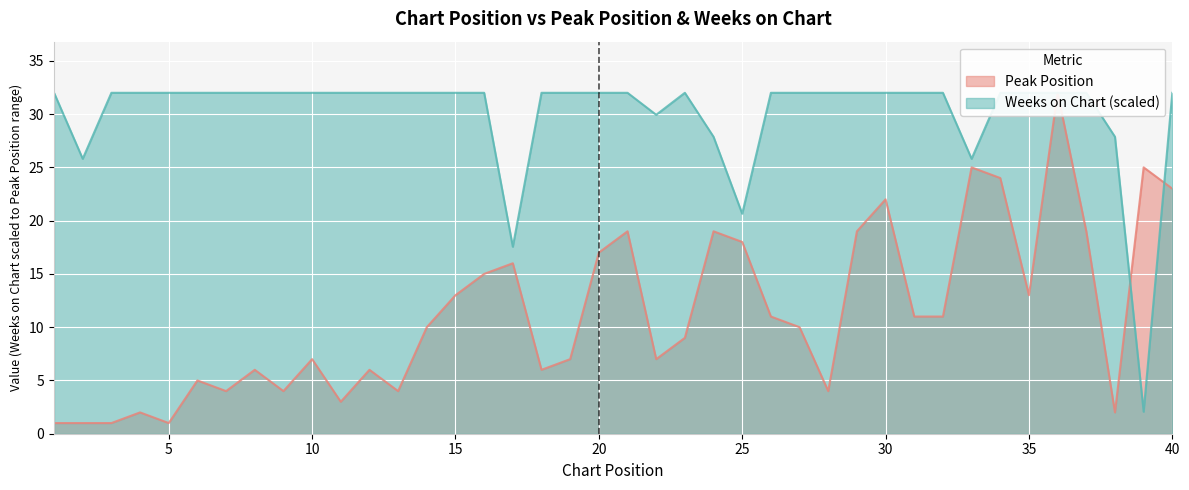

How many categories are shown in the chart?

40